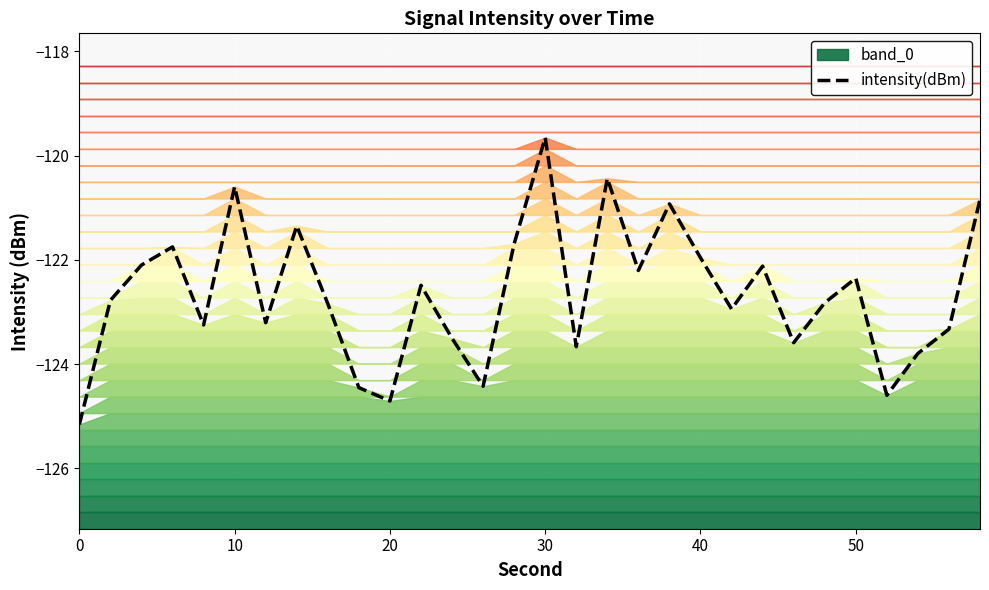

What is the maximum value for intensity(dBm)?

-119.7